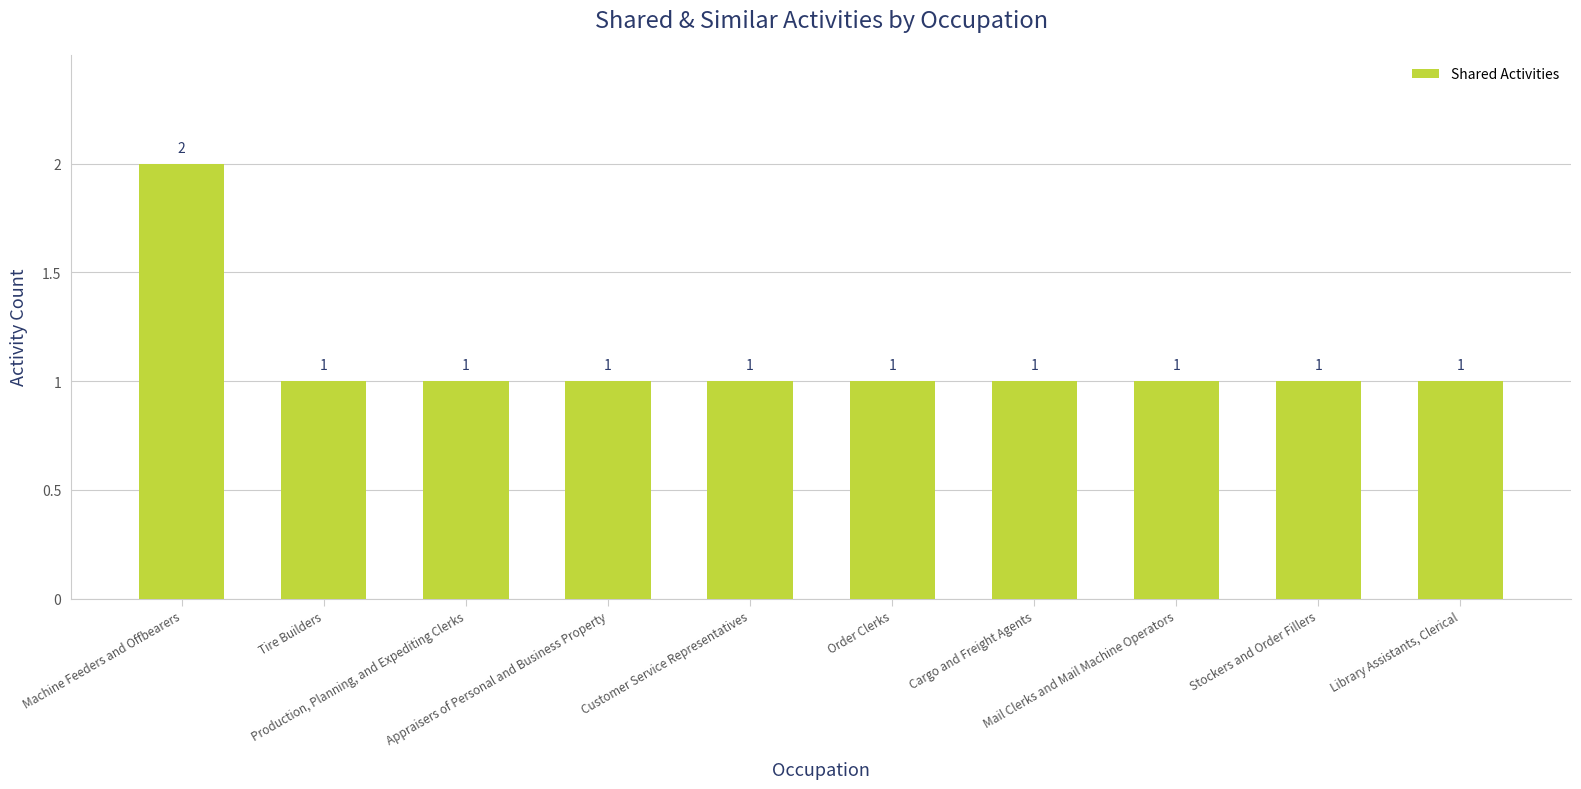

What is the sum of all values?

11